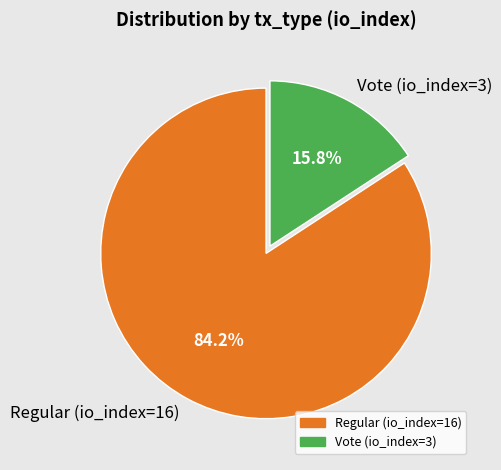

Is it true that Regular (io_index=16) is 84% of the pie?

True